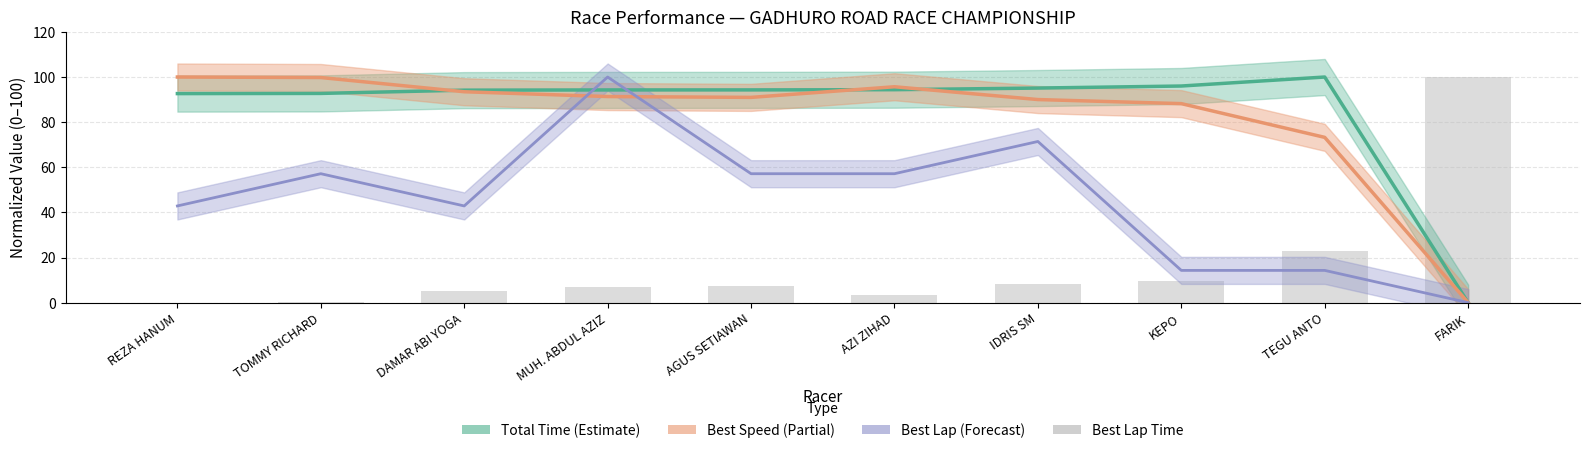

What is the label of the 8th bar from the left?

KEPO